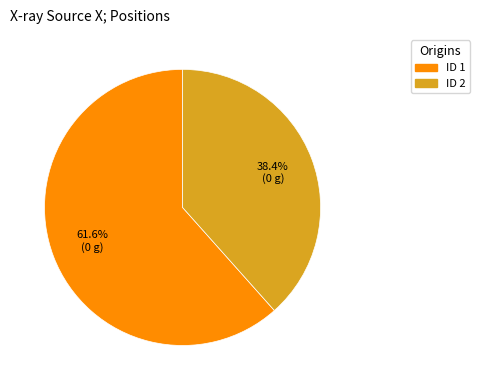

Is there a majority slice in this chart?

Yes